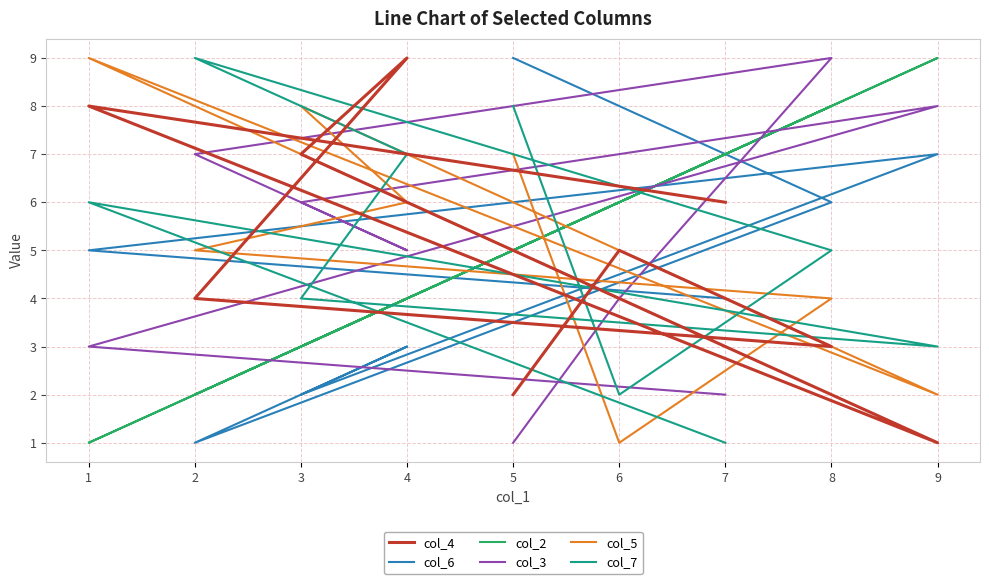

Rank the categories by col_6 value from lowest to highest.

2, 3, 4, 7, 1, 8, 9, 6, 5